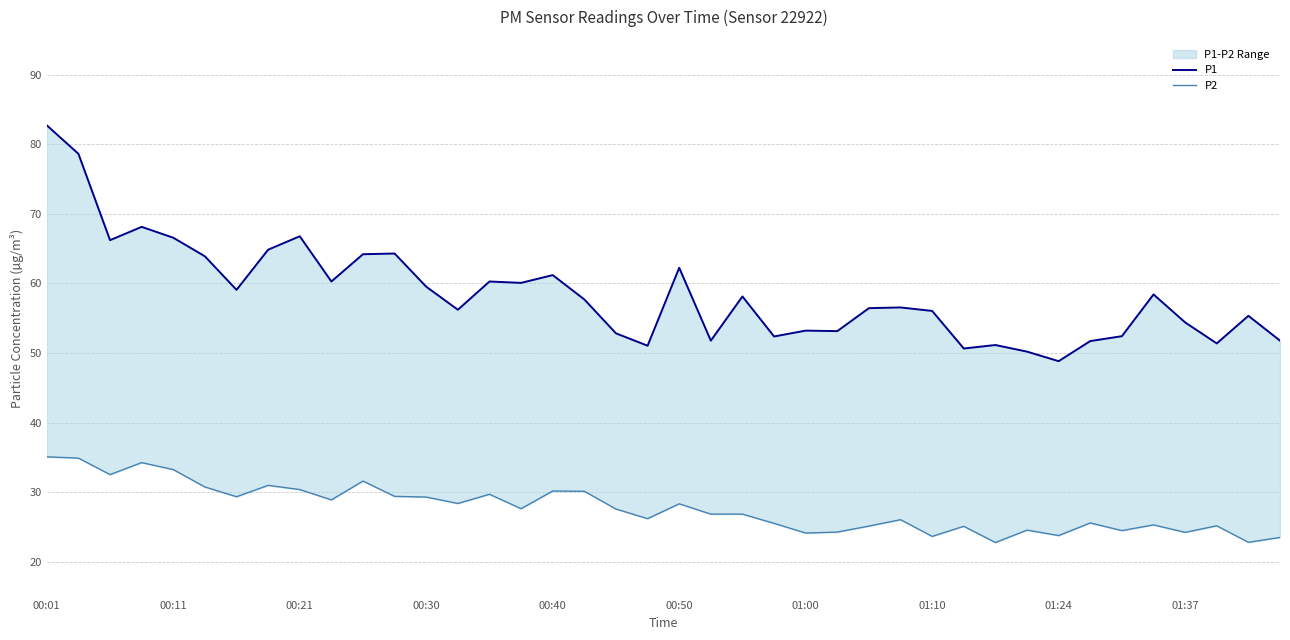

Between 37 and 16, which is larger?

16